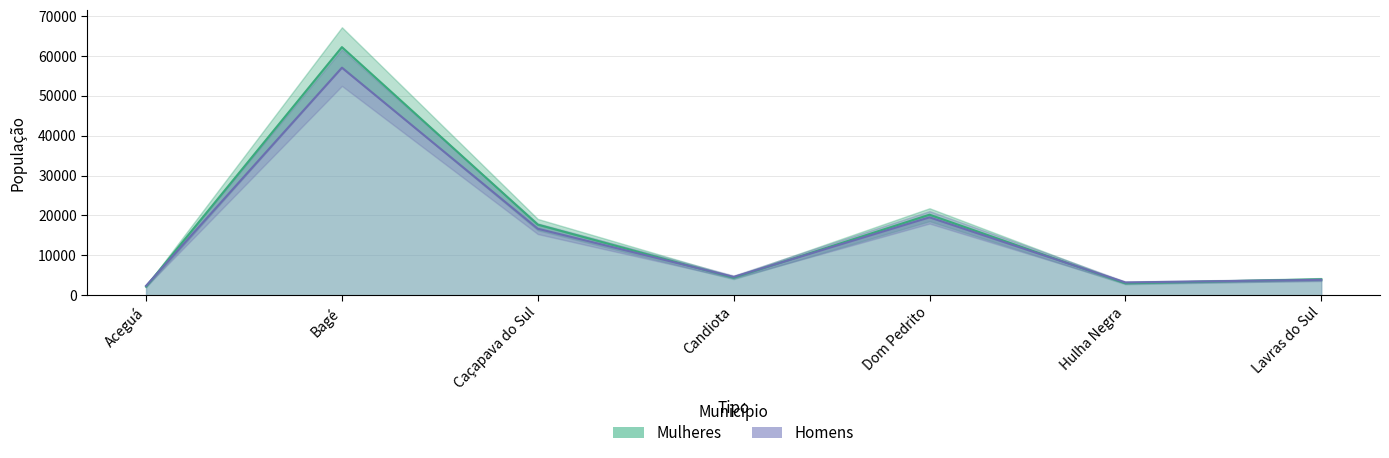

What is the difference between the highest and lowest values at Candiota?

200